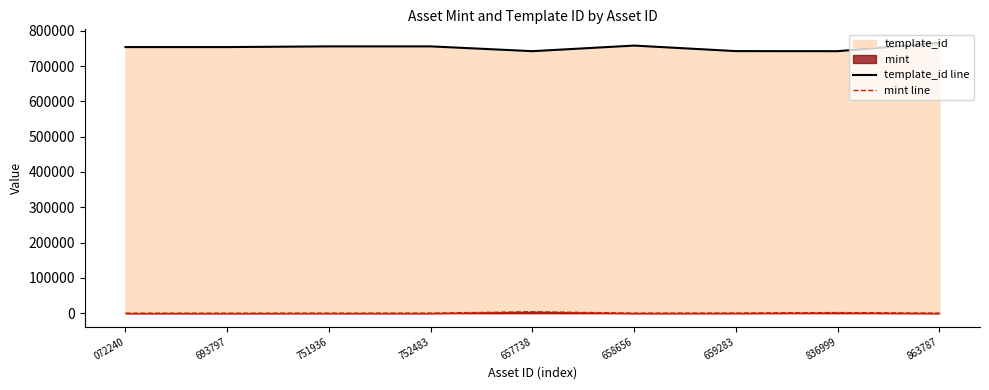

True or false: template_id line and mint line cross at least once.

False